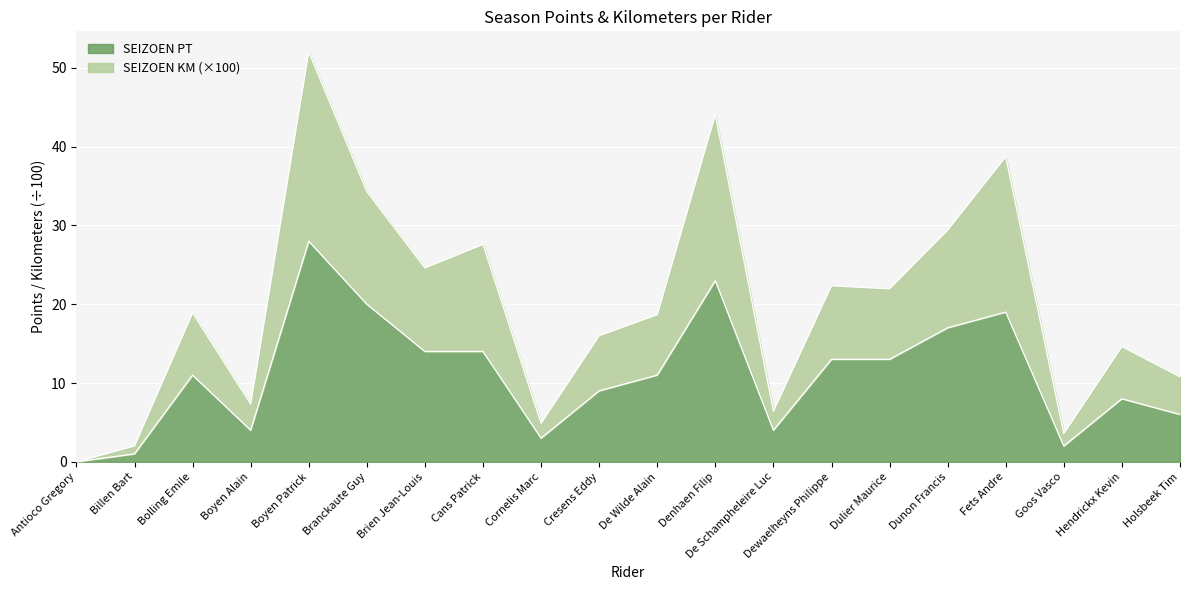

How many categories are shown in the chart?

20